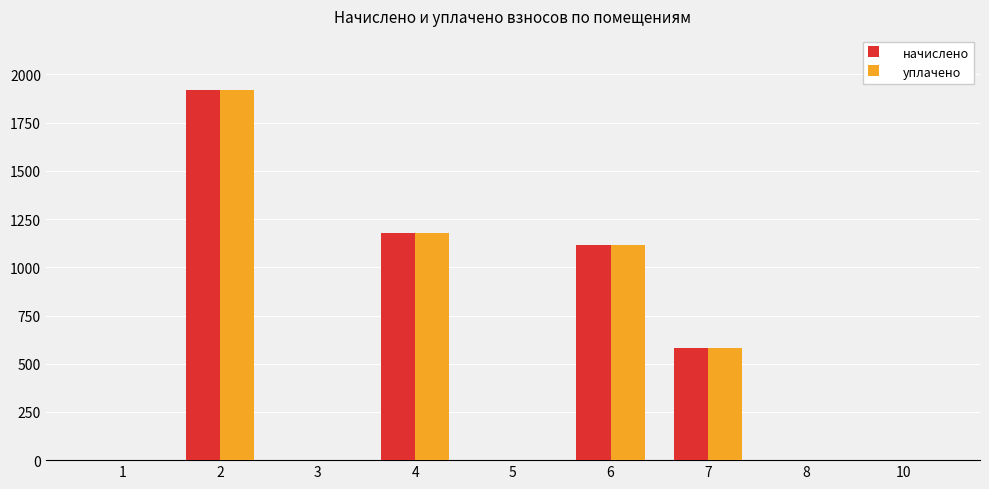

What is the sum of the уплачено values at 6 and 3?

1114.0